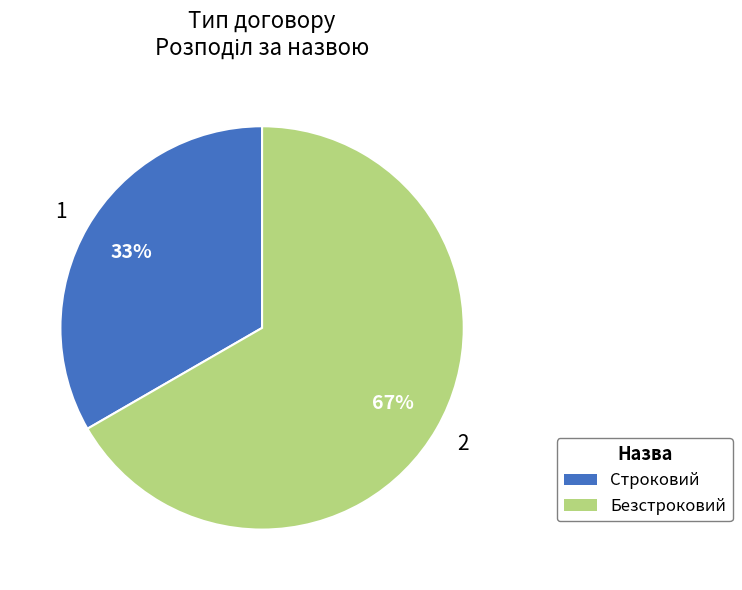

To the nearest percent, what is the average slice percentage?

50%